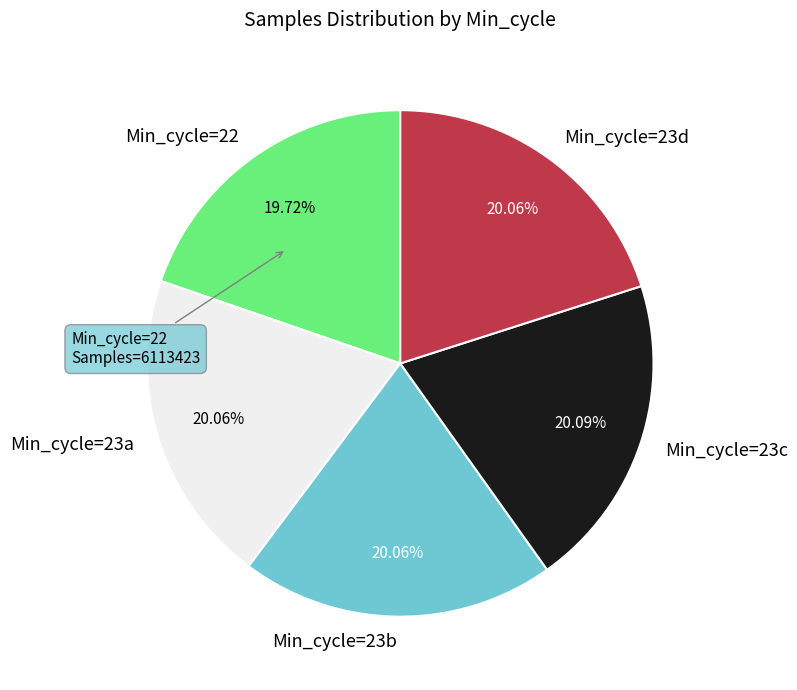

How many slices are in this pie chart?

5